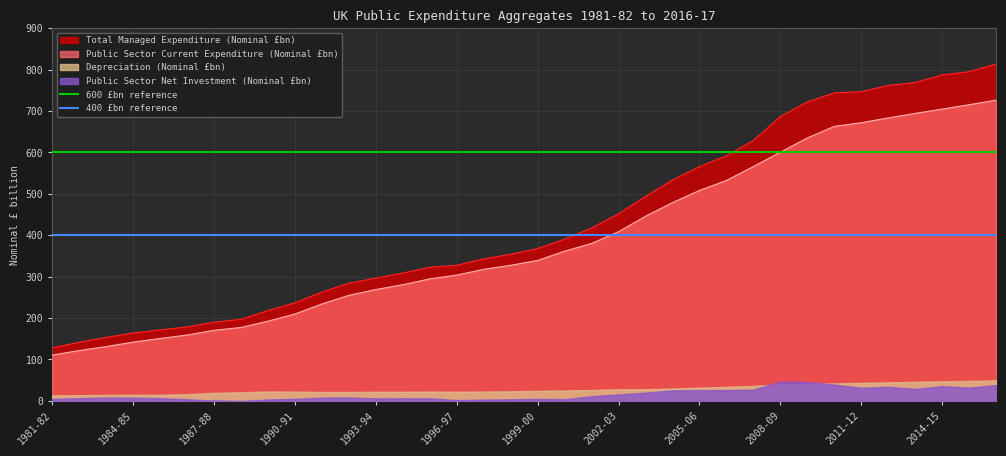

What is the lowest value of the Public Sector Current Expenditure (Nominal £bn) series?

110.6